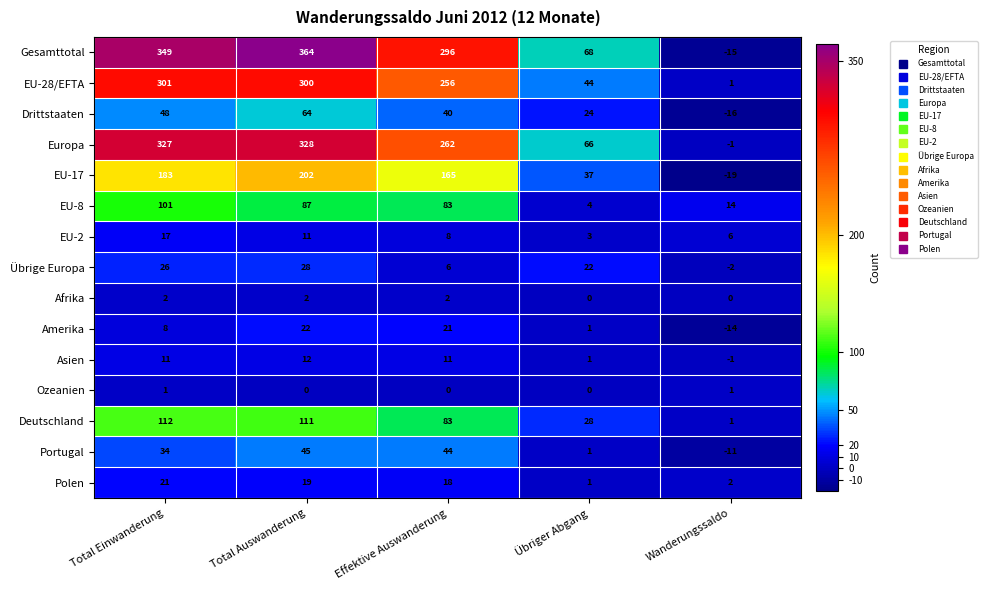

At which category does the chart reach its minimum across all series?

Wanderungssaldo